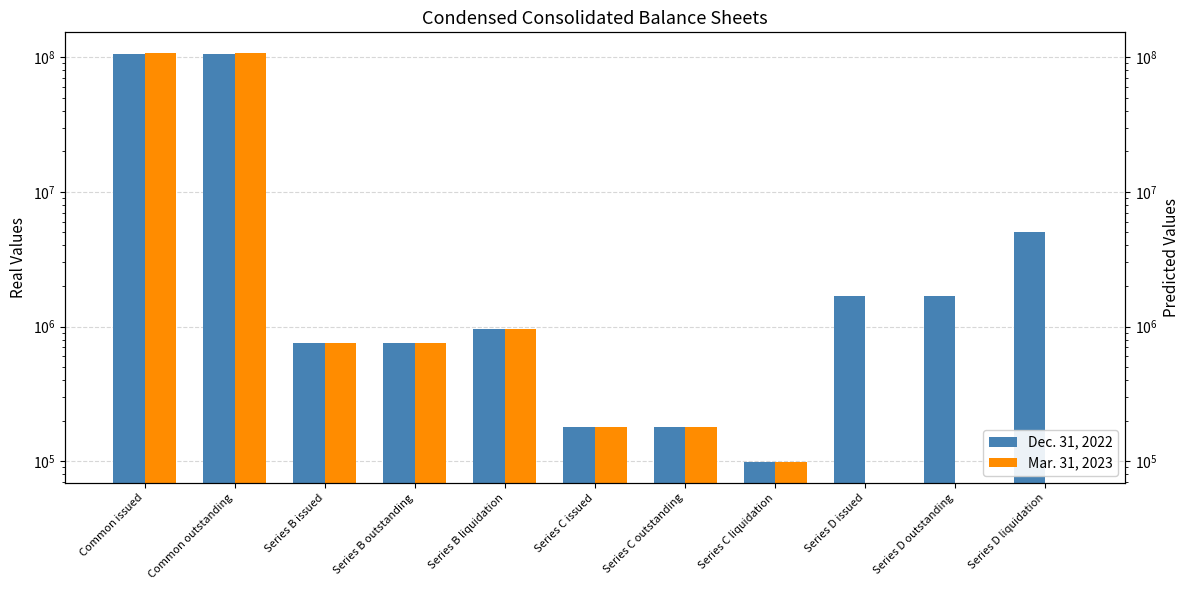

Which series has the largest total across all categories?

Dec. 31, 2022